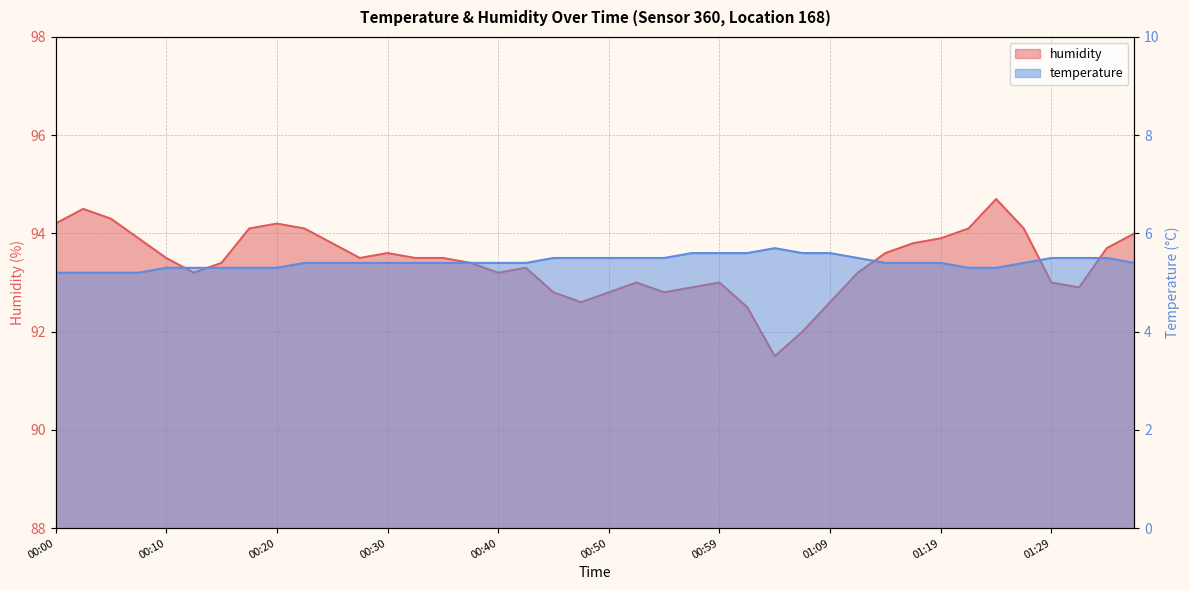

What is the sum of the temperature values at 00:40 and 01:04?

11.1